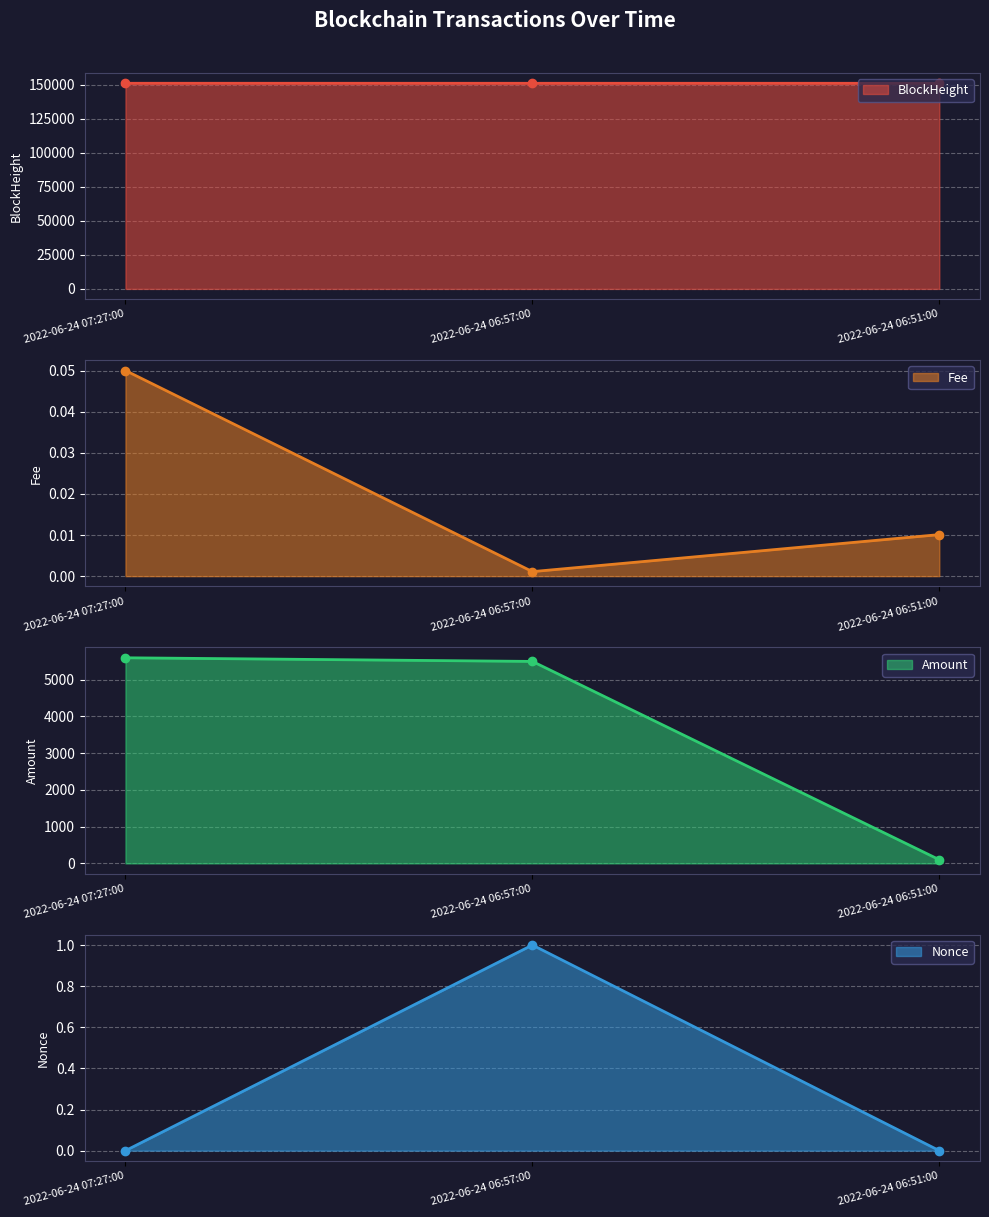

At which label does BlockHeight line reach its minimum?

2022-06-24 06:51:00